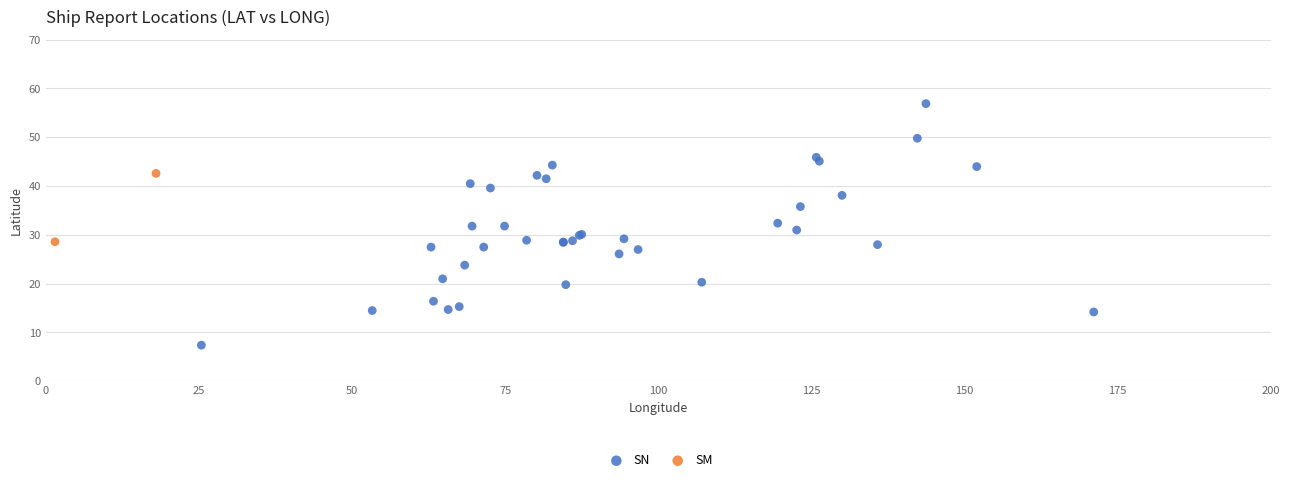

What are all the series names shown in the legend?

SN, SM